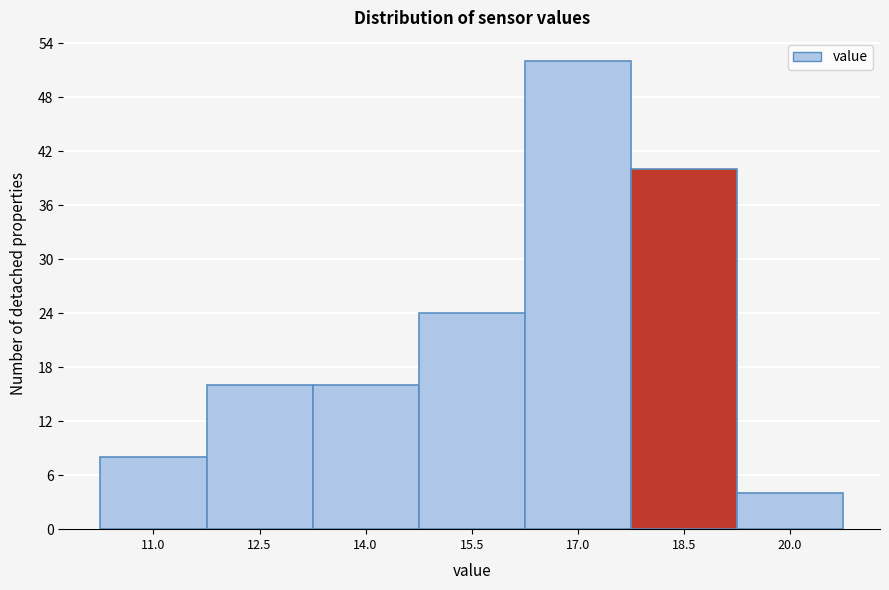

Reading right to left, transcribe all the data shown in this chart.

4	40	52	24	16	16	8